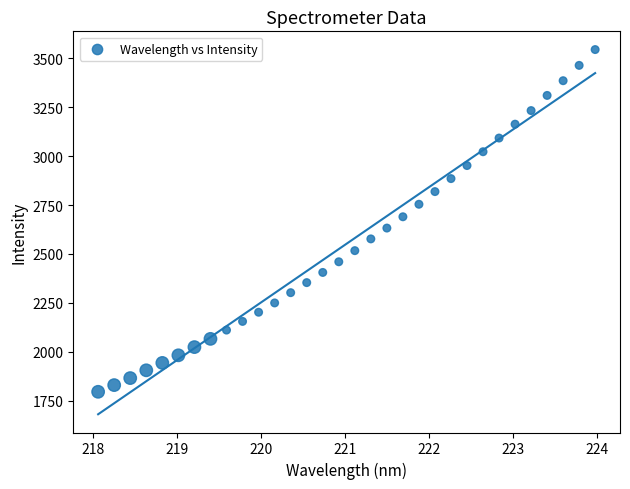

What is the range of Y values (max minus min)?

1749.7